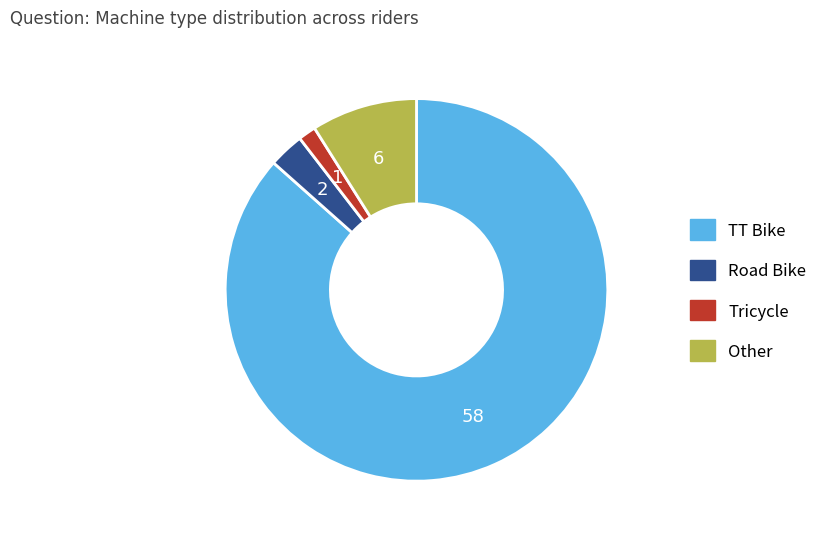

The Other slice represents 9% of the pie. True or false?

True